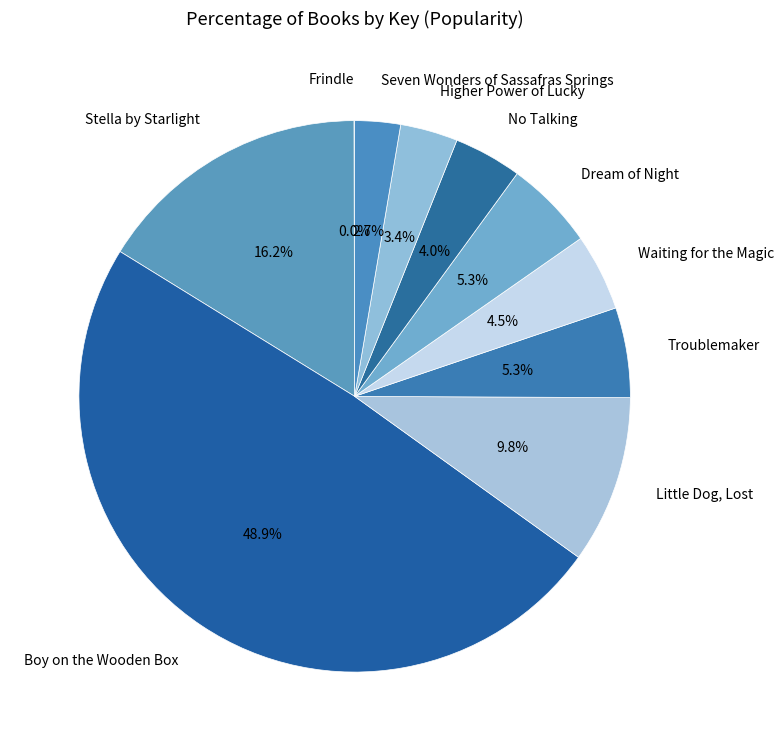

Is there a majority slice in this chart?

No